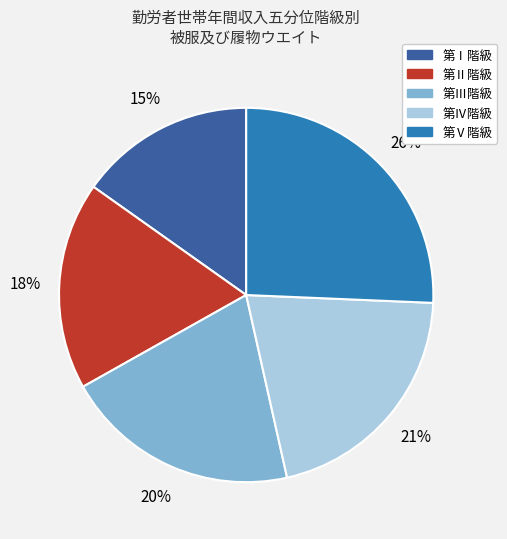

Is it true that 第Ⅱ階級 is 32% of the pie?

False